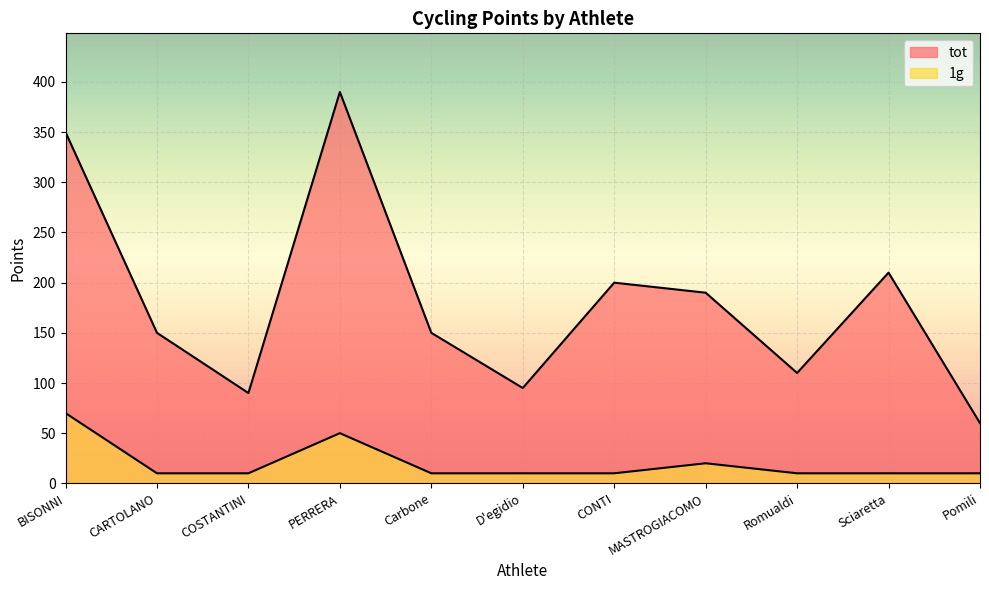

List the series in order of their overall mean, lowest first.

1g, tot